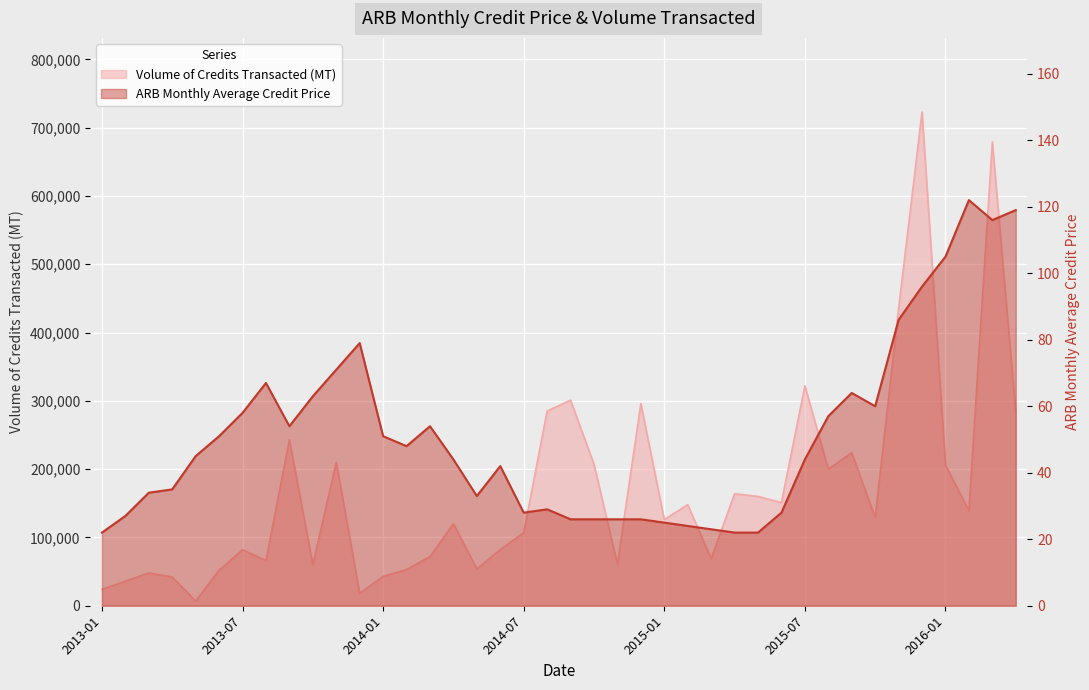

What is the sum of the ARB Monthly Average Credit Price values at 2014-01 and 2015-11?

137